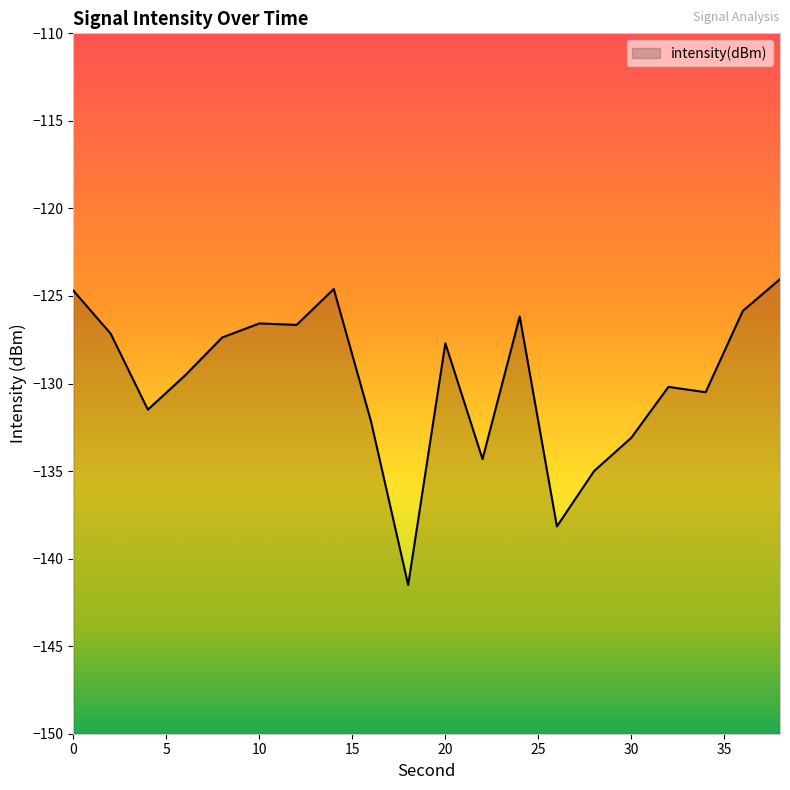

Where is the first local minimum?

4